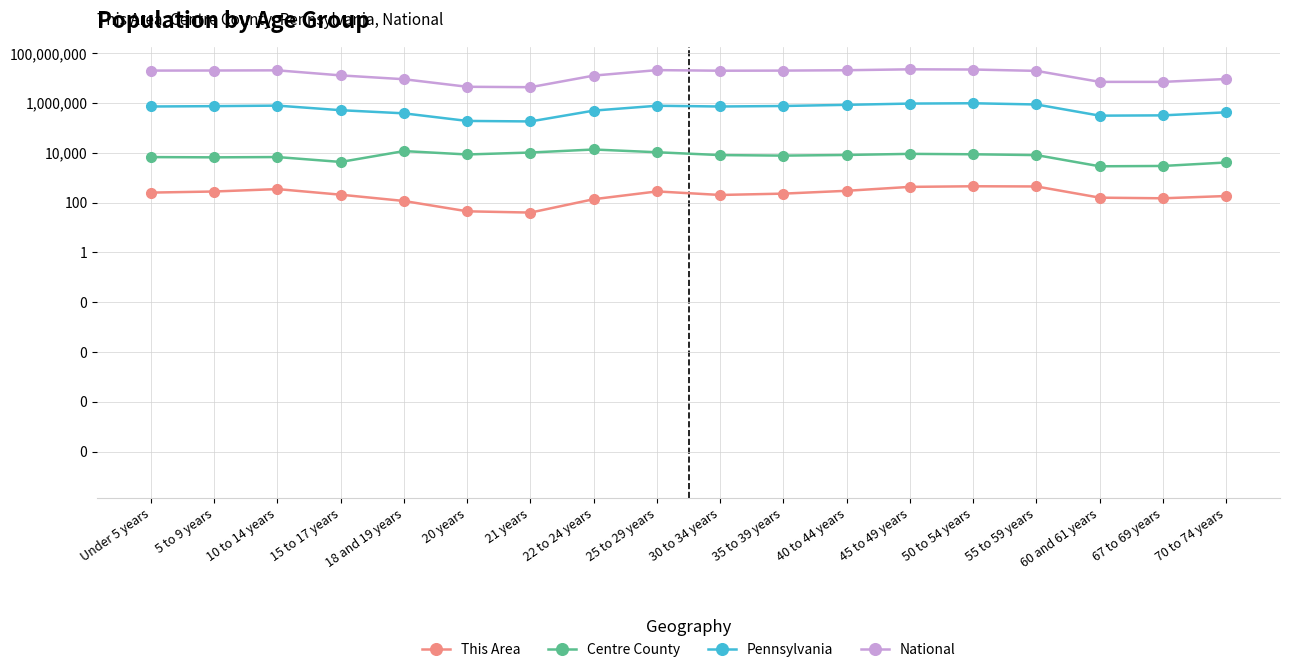

True or false: Centre County and This Area intersect in this chart.

False